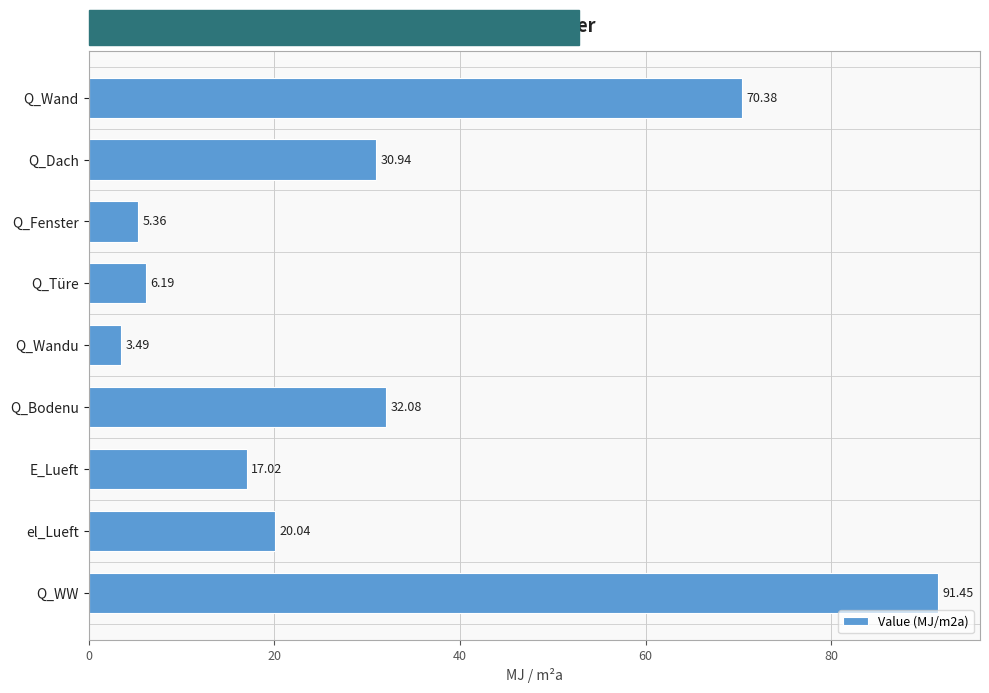

What is the greatest value displayed?

91.5